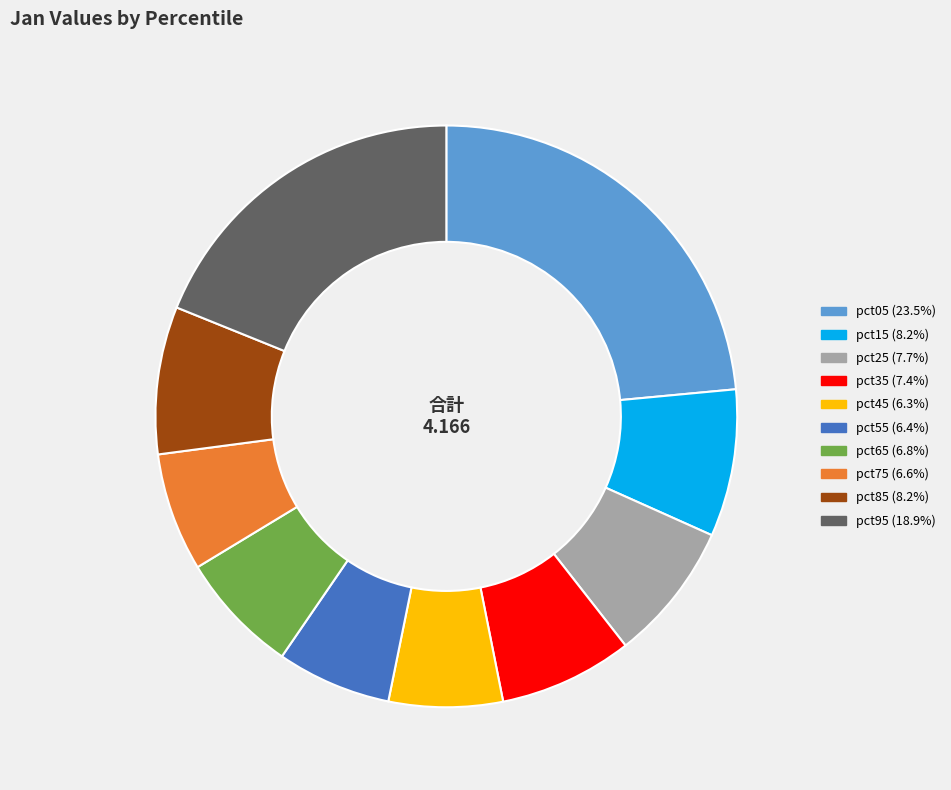

Which category has the biggest portion of the pie?

pct05